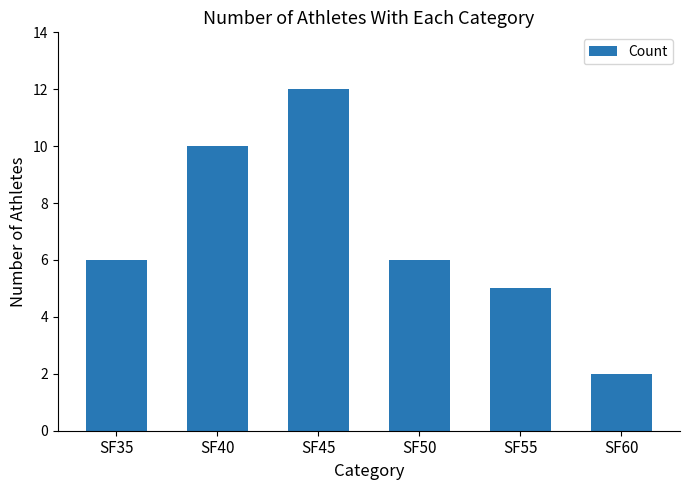

The chart shows a value of 9 at SF55. True or false?

False